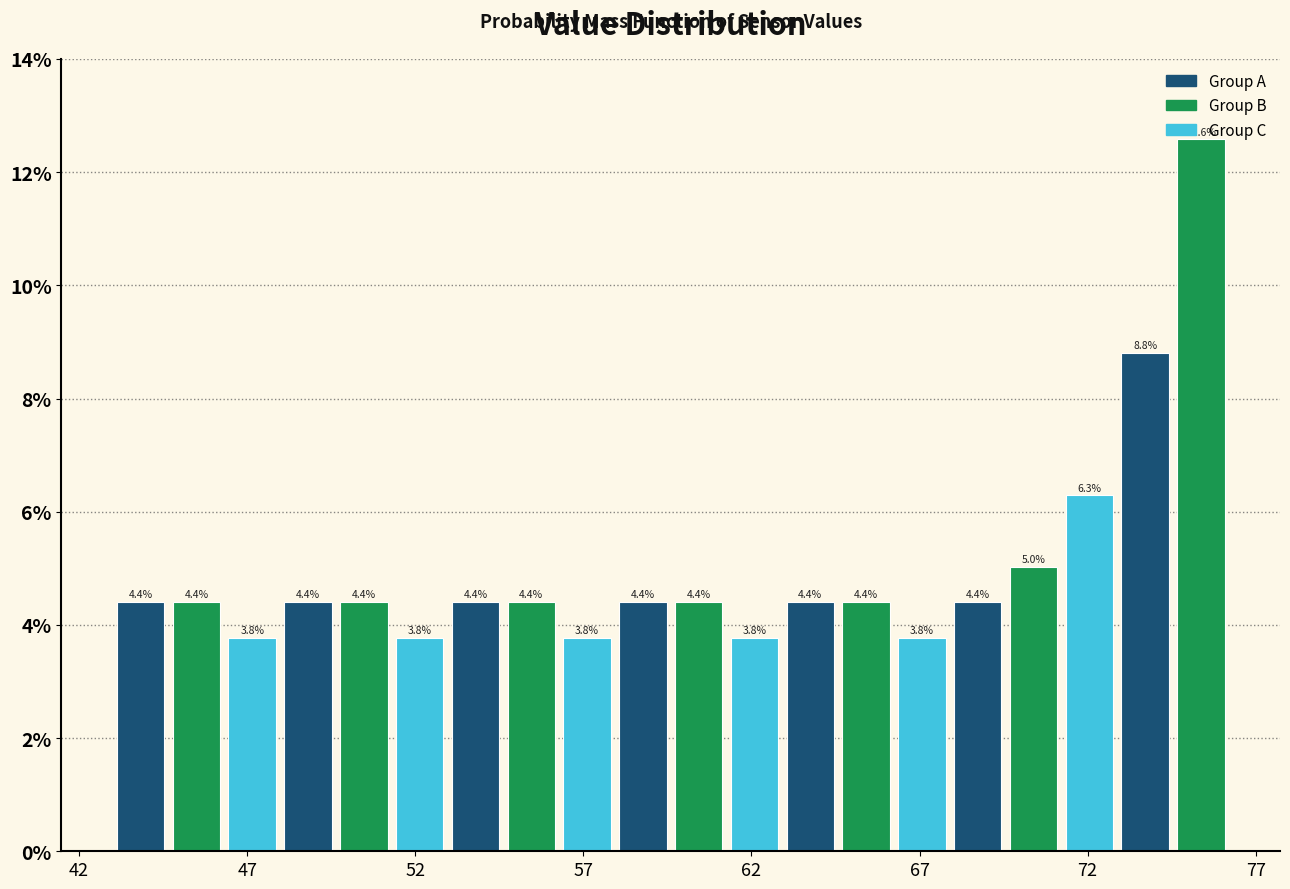

Around what value on the x-axis is the tallest bar? Give the approximate position of its centre, as read against the axis.

75.5